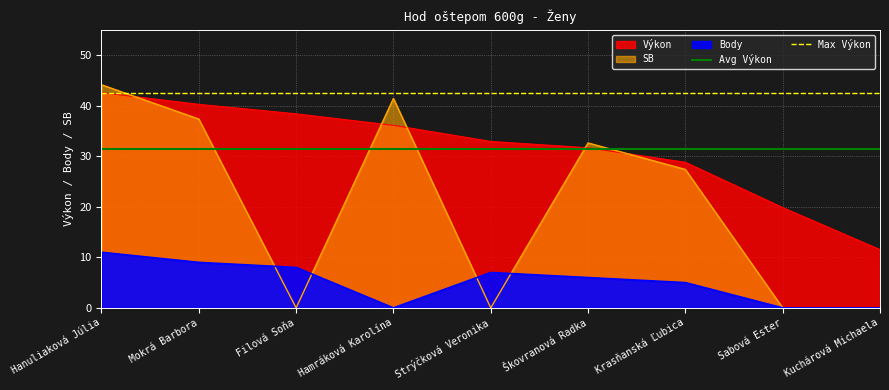

What is the sum of all Max Výkon values?

85.2